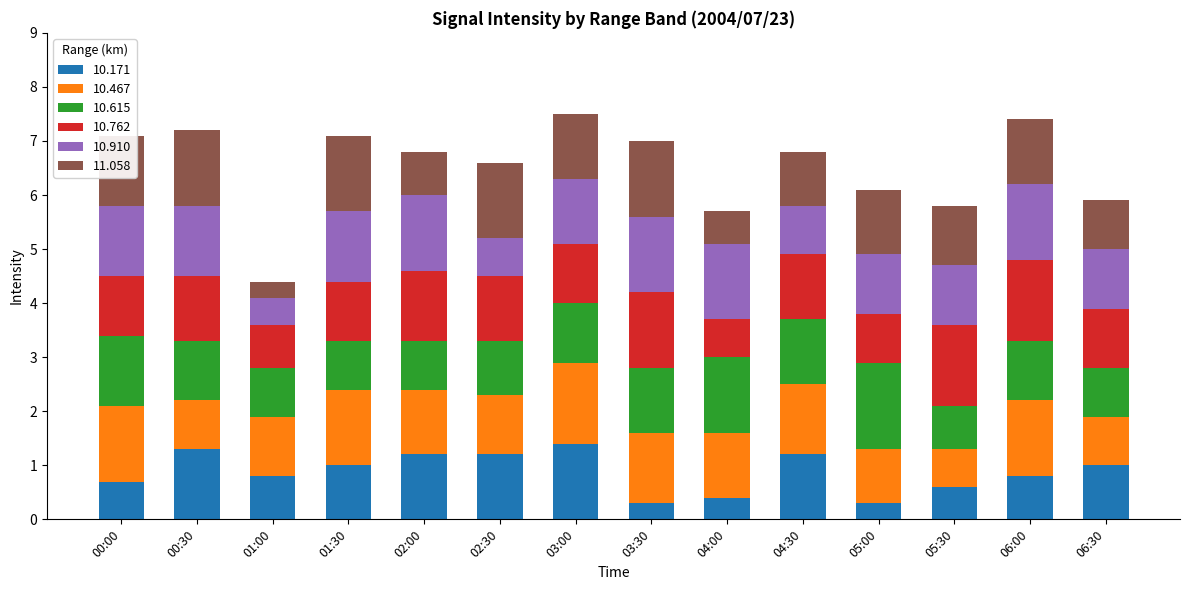

What is the lowest value of the 10.171 series?

0.3